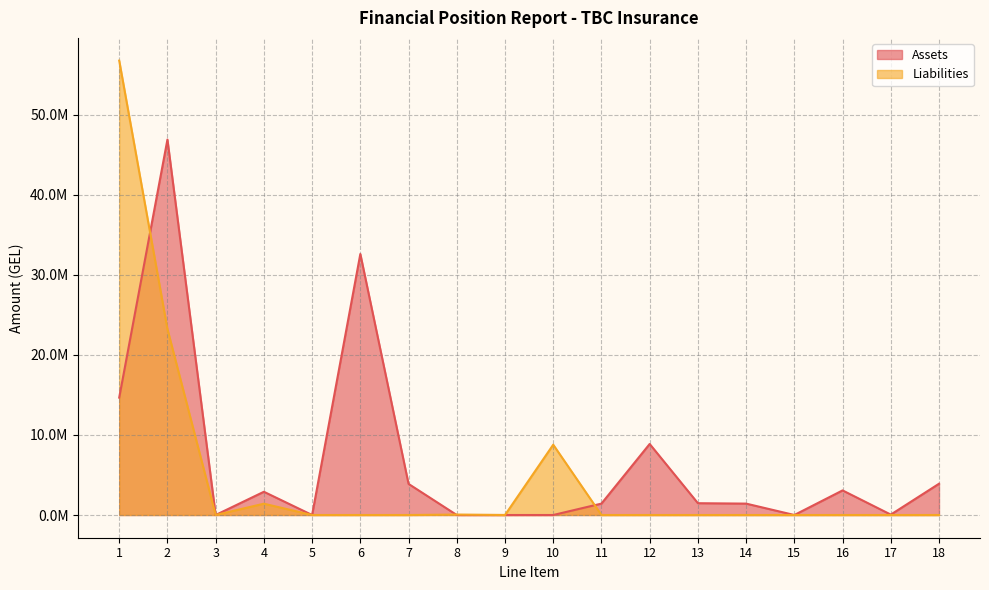

Which series has the widest spread of values?

Liabilities